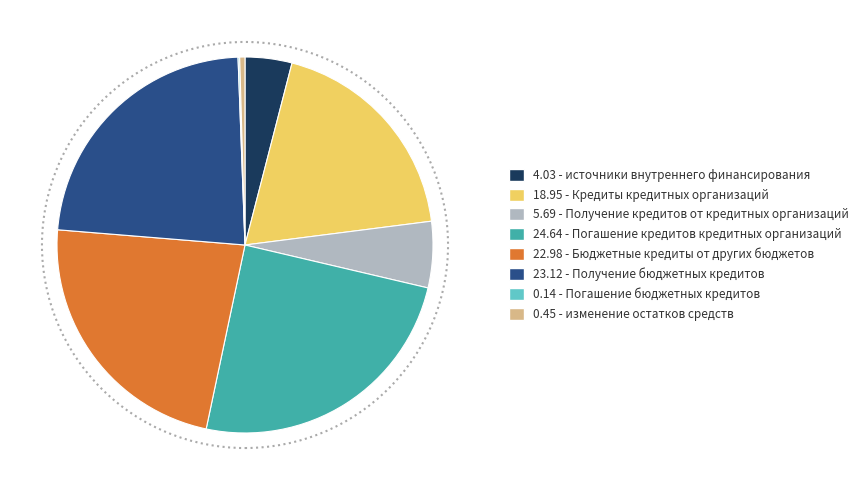

Is there any slice that represents more than half of the pie?

No